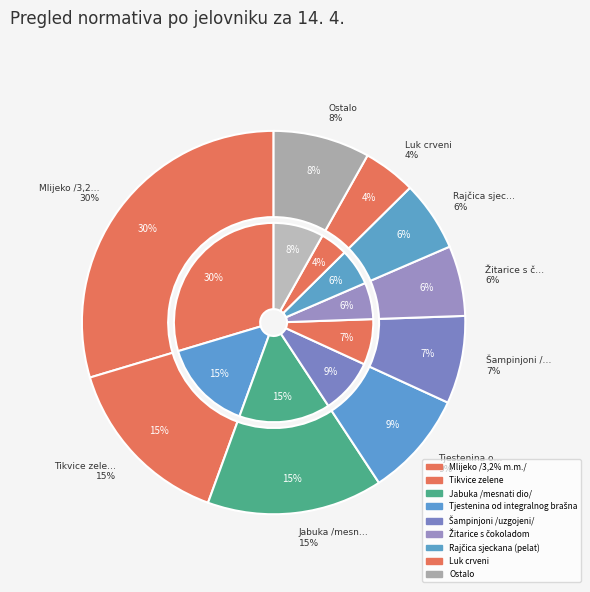

To the nearest percent, what portion does Luk crveni represent?

4%